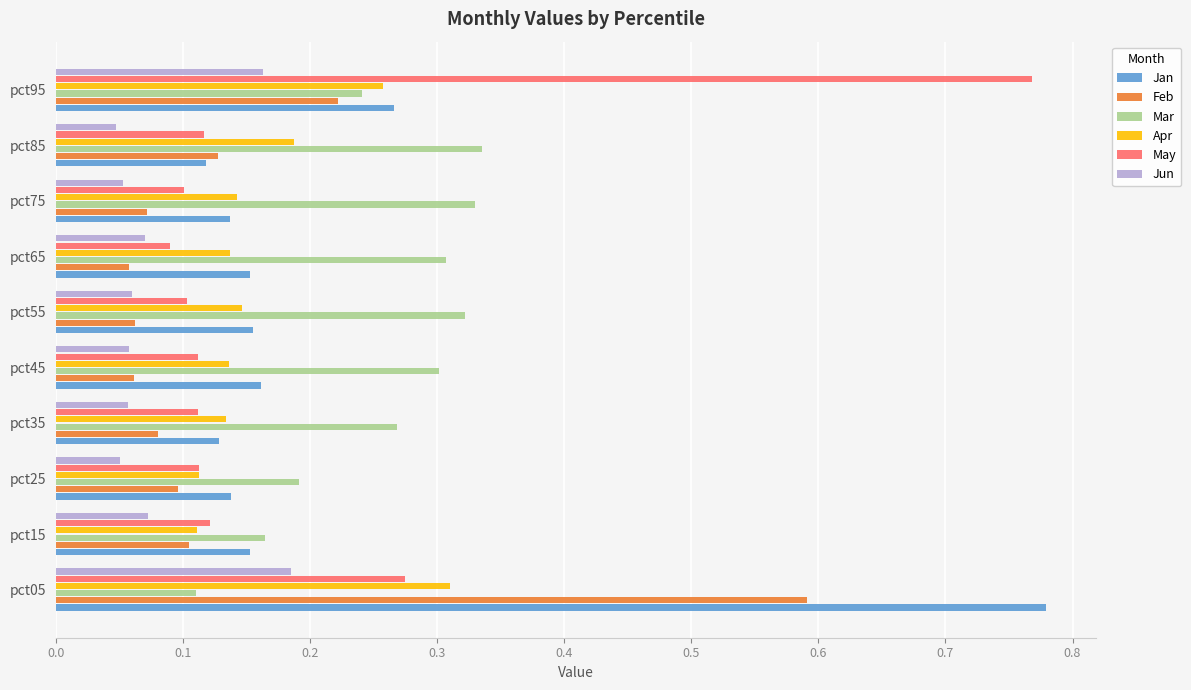

Between pct45 and pct95, which series saw the biggest shift?

May